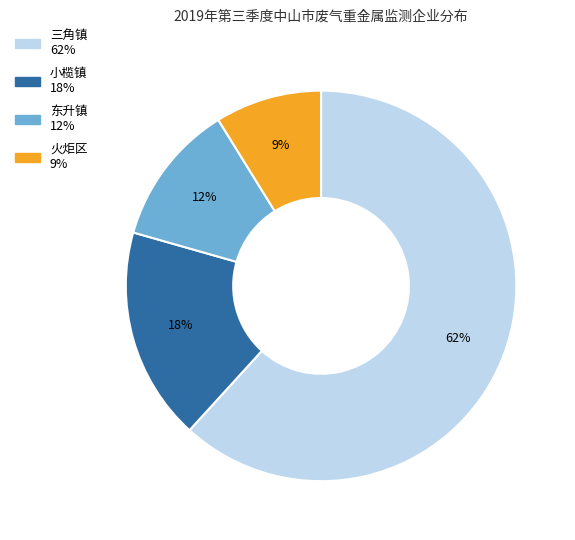

To the nearest percent, what is the average slice percentage?

25%